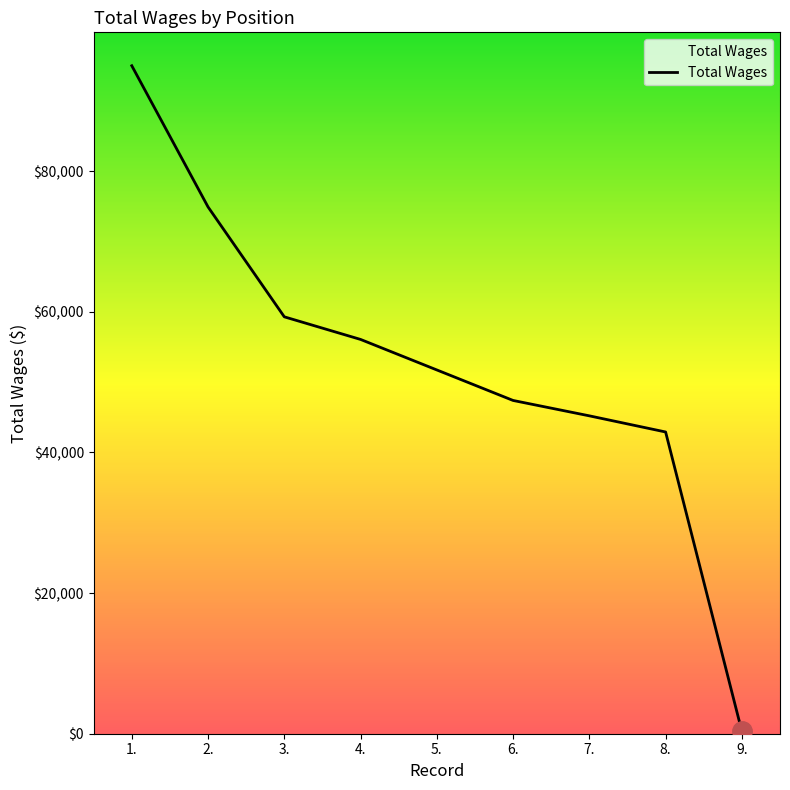

How many lines are shown in the chart?

1